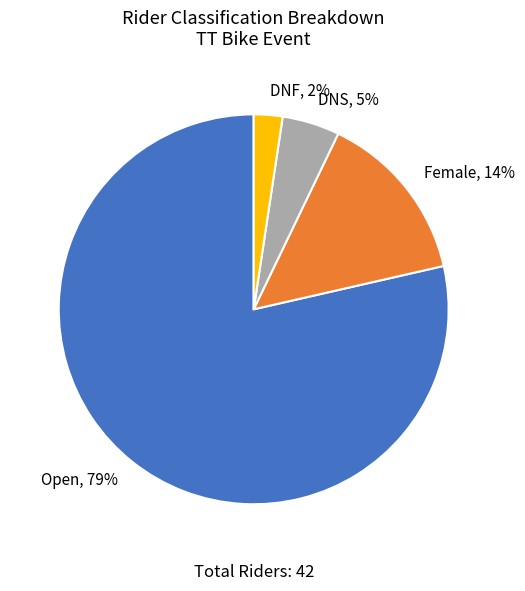

Which category has the biggest portion of the pie?

Open